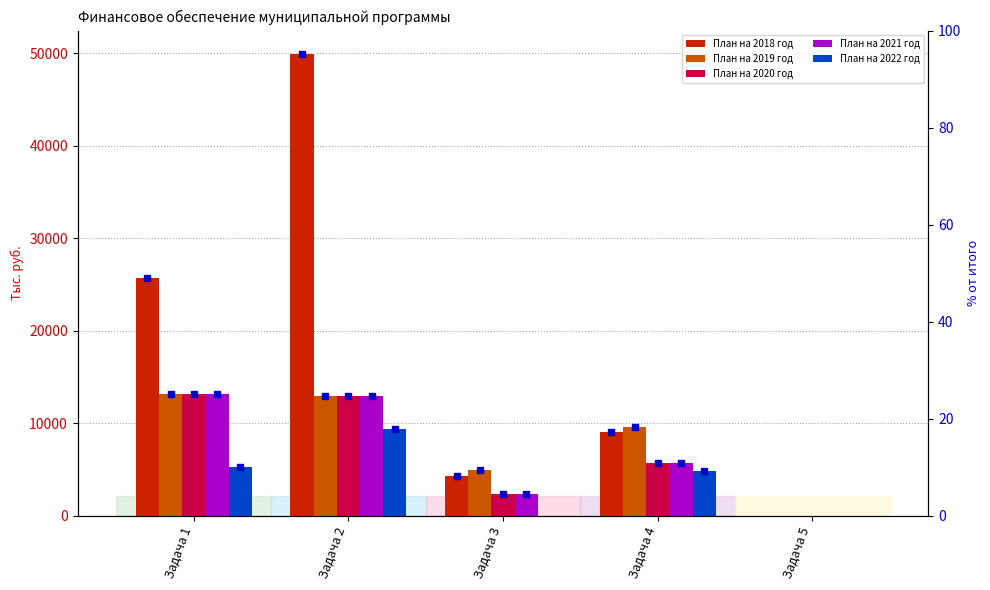

Which series has the largest total across all categories?

План на 2018 год